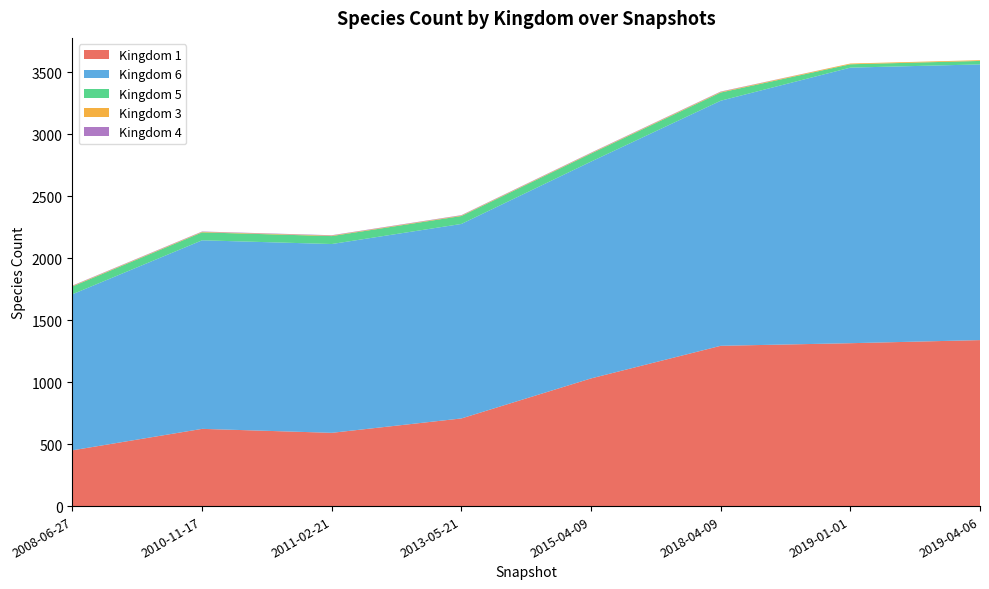

Reading left to right, transcribe all the data shown in this chart.

1: 2008-06-27=450	2010-11-17=623	2011-02-21=591	2013-05-21=707	2015-04-09=1030	2018-04-09=1293	2019-01-01=1314	2019-04-06=1339
6: 2008-06-27=1259	2010-11-17=1521	2011-02-21=1523	2013-05-21=1569	2015-04-09=1749	2018-04-09=1977	2019-01-01=2223	2019-04-06=2224
5: 2008-06-27=63	2010-11-17=64	2011-02-21=64	2013-05-21=64	2015-04-09=65	2018-04-09=66	2019-01-01=27	2019-04-06=28
3: 2008-06-27=4	2010-11-17=4	2011-02-21=4	2013-05-21=4	2015-04-09=4	2018-04-09=5	2019-01-01=6	2019-04-06=6
4: 2008-06-27=3	2010-11-17=3	2011-02-21=3	2013-05-21=3	2015-04-09=3	2018-04-09=3	2019-01-01=0	2019-04-06=0